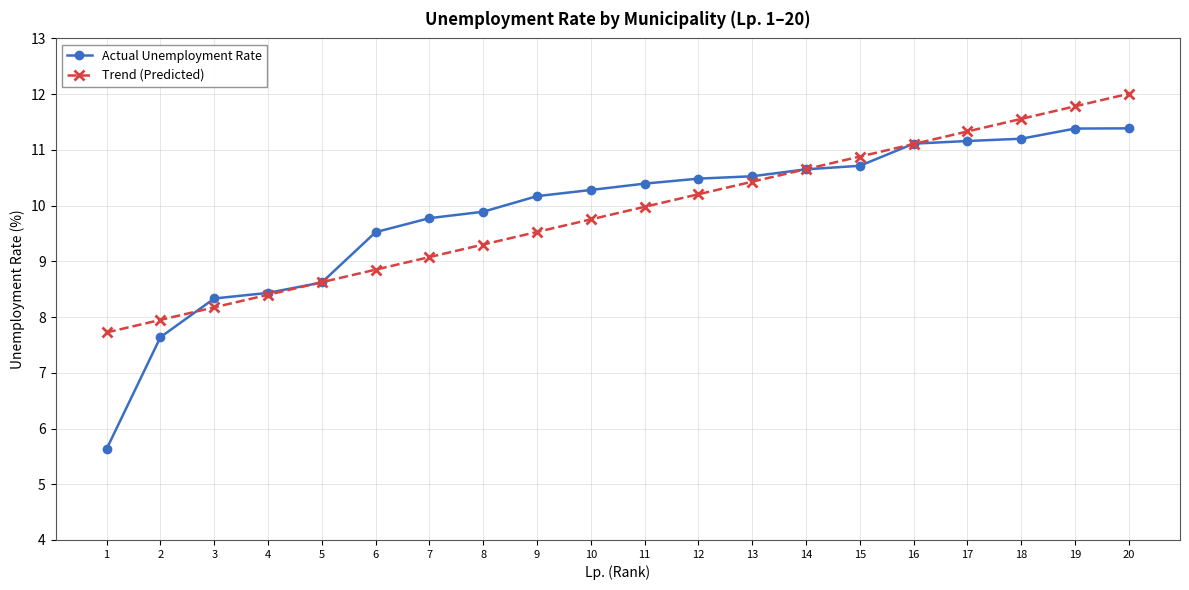

Reading left to right, transcribe all the data shown in this chart.

Actual Unemployment Rate: 5.6	7.6	8.3	8.4	8.6	9.5	9.8	9.9	10.2	10.3	10.4	10.5	10.5	10.7	10.7	11.1	11.2	11.2	11.4	11.4
Trend (Predicted): 7.7	7.9	8.2	8.4	8.6	8.9	9.1	9.3	9.5	9.8	10.0	10.2	10.4	10.7	10.9	11.1	11.3	11.6	11.8	12.0